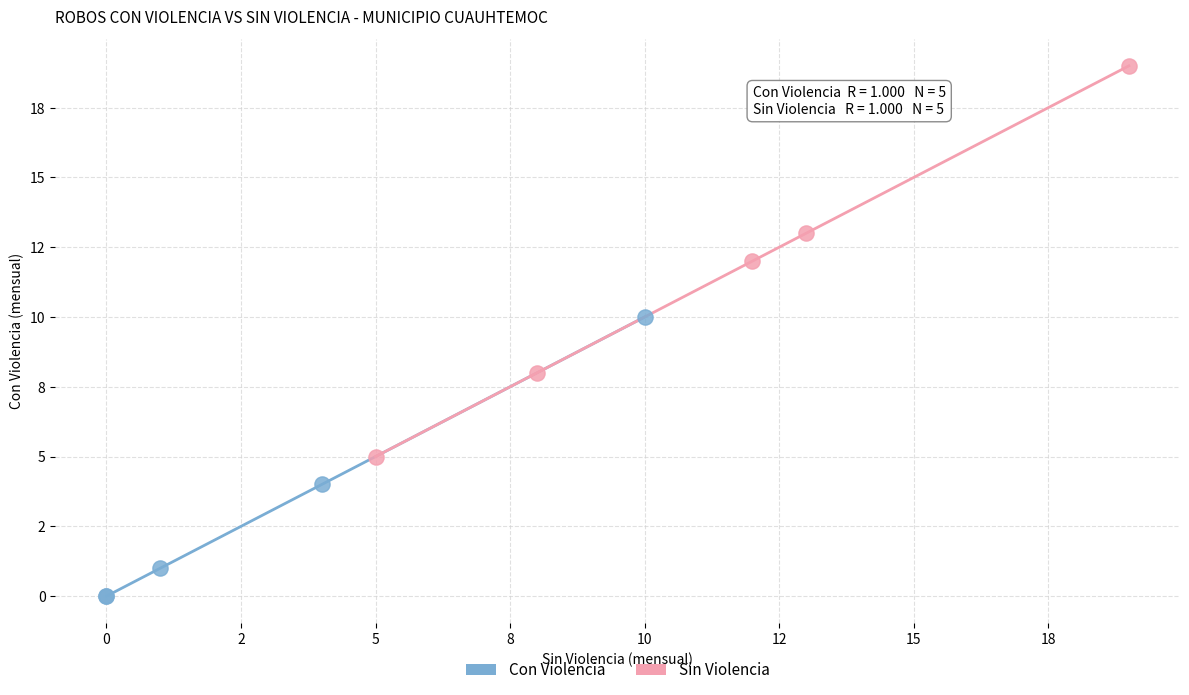

What are all the series names shown in the legend?

Con Violencia, Sin Violencia